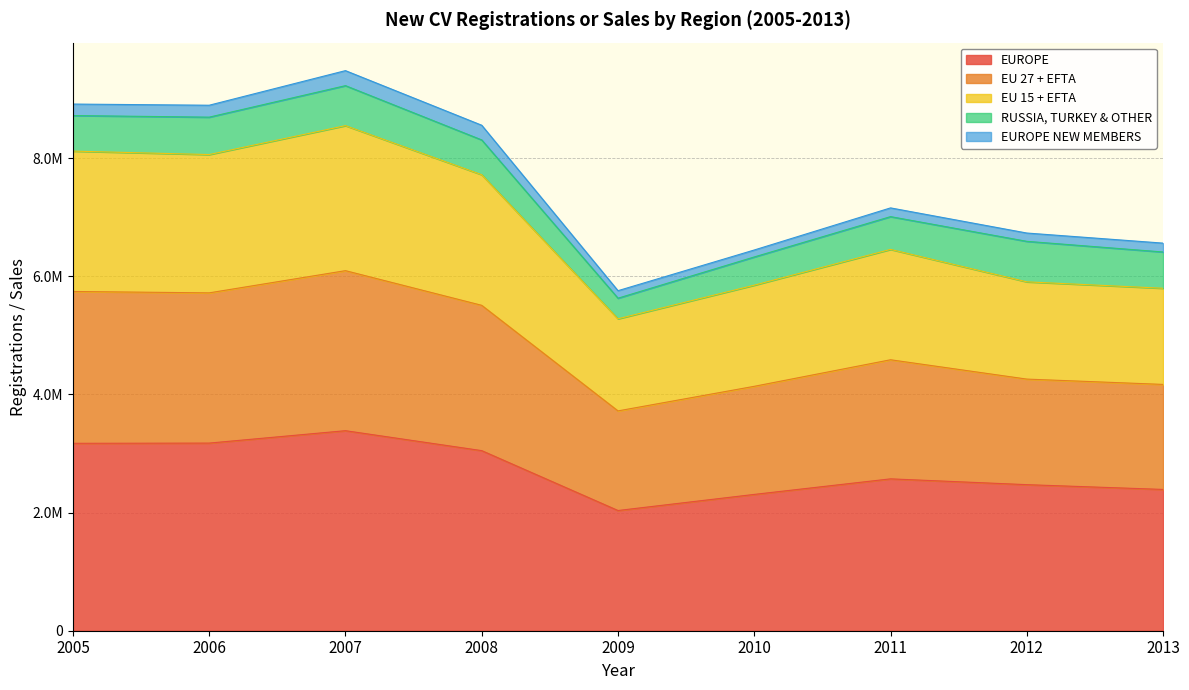

Does the chart have visible grid lines?

Yes